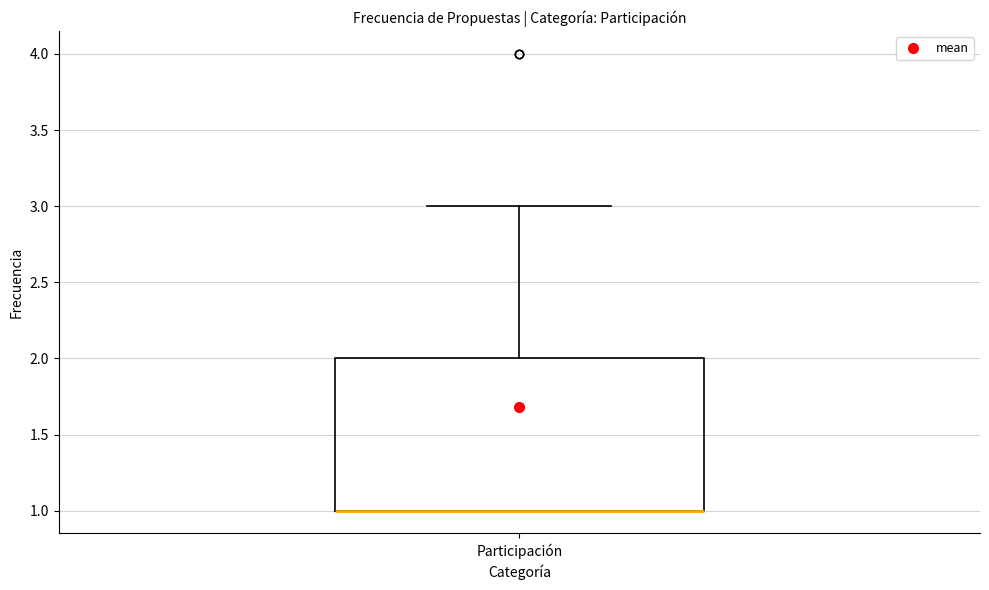

Read this box plot against the y-axis: the position of the median line, the range covered by the box, and the ends of both whiskers. The values are not printed on the chart, so give them approximately, as read against the axis.

median 1 (drawn on the box's lower edge), box 1 to 2, whiskers 1 to 3